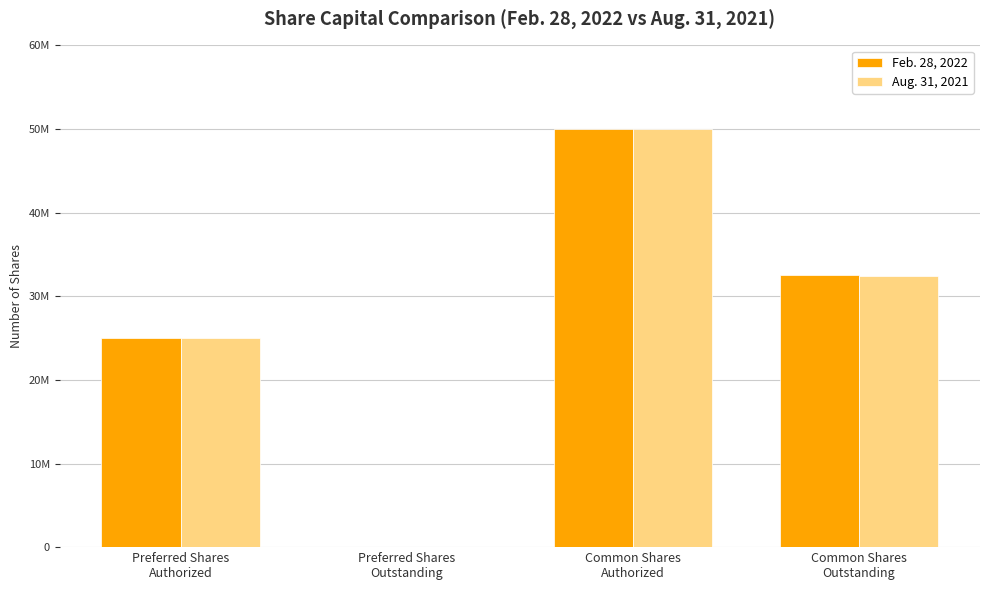

Are the bars horizontal?

No